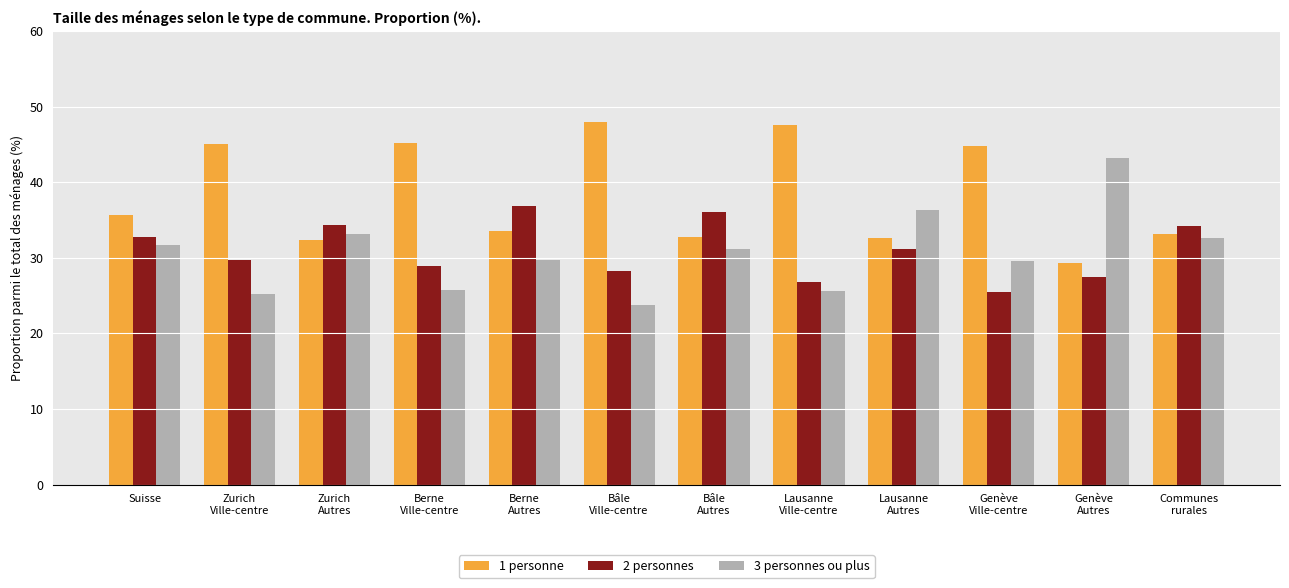

What are all the series names shown in the legend?

1 personne, 2 personnes, 3 personnes ou plus